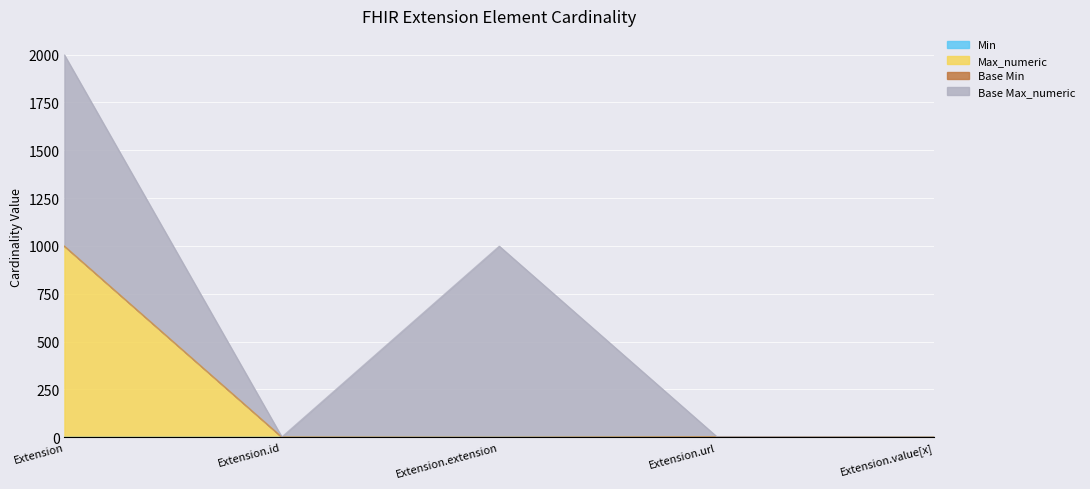

Does the chart display data point markers on the line(s)?

No